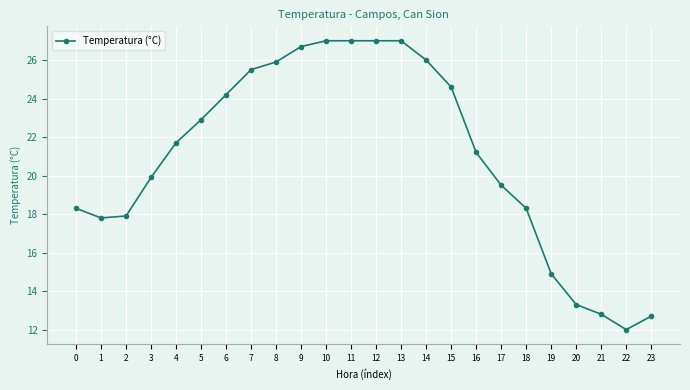

What is the minimum value shown in the chart?

12.0